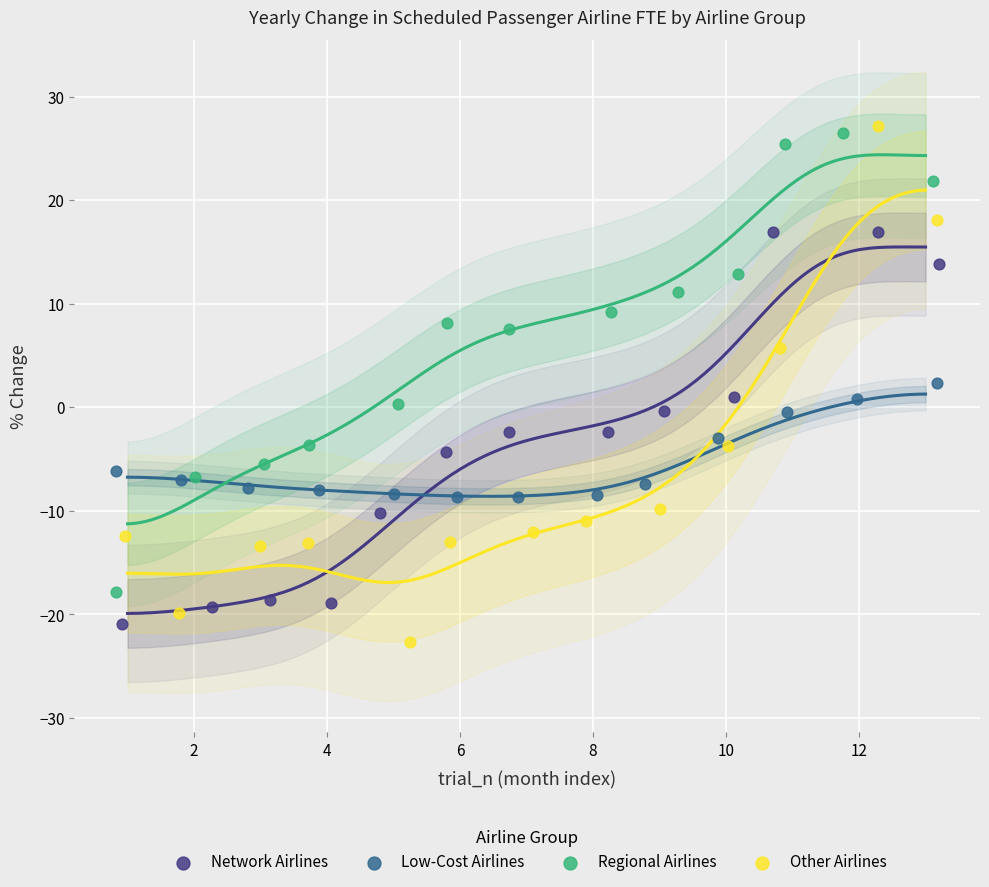

Which series has the largest Y range (max minus min)?

Other Airlines